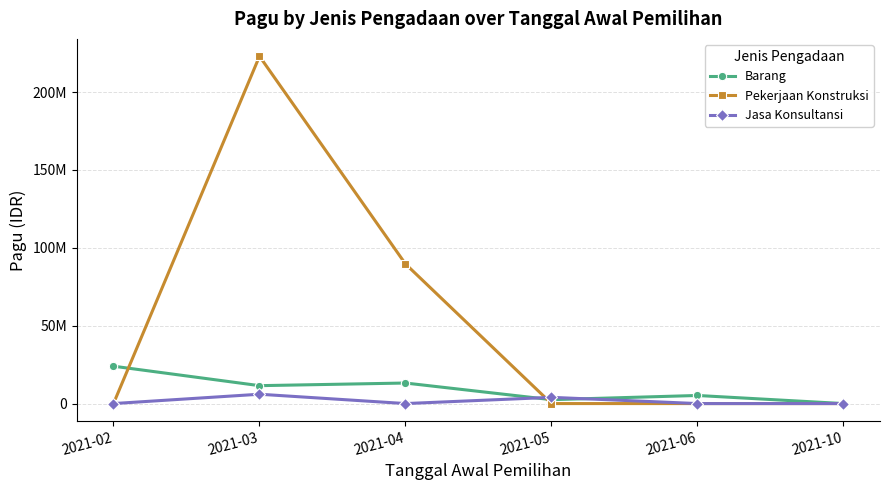

True or false: Pekerjaan Konstruksi has more than 0 points higher than both neighbors.

True